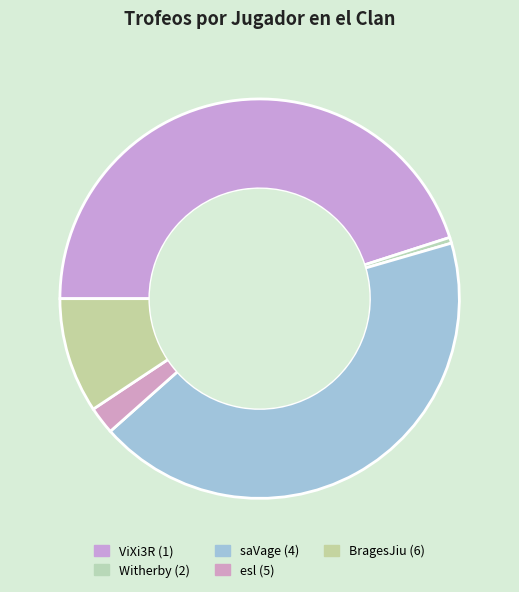

How many segments does this pie chart have?

5